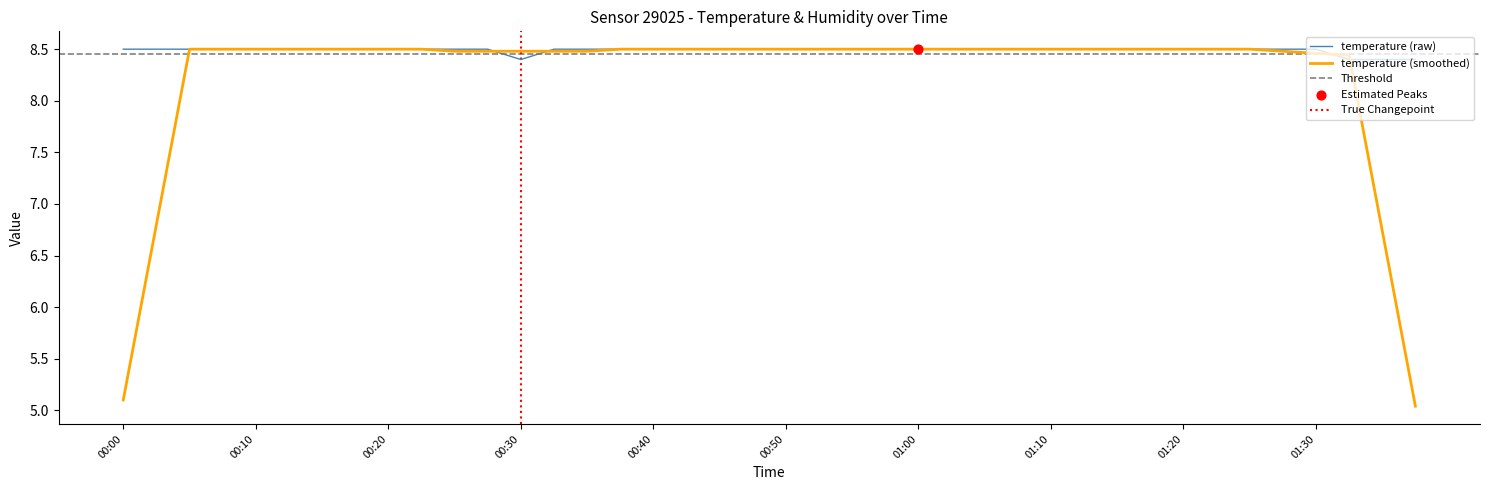

Between 00:40 and 01:03, which is larger?

00:40